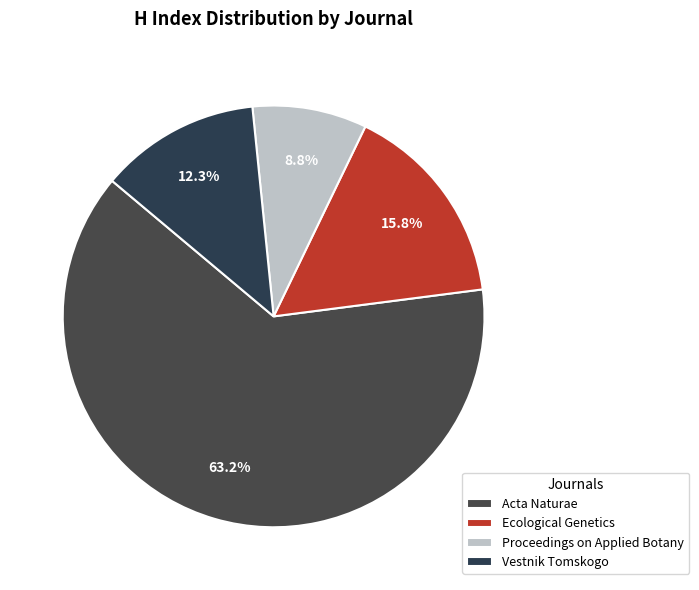

To the nearest percent, what percentage of the pie is Vestnik Tomskogo?

12%